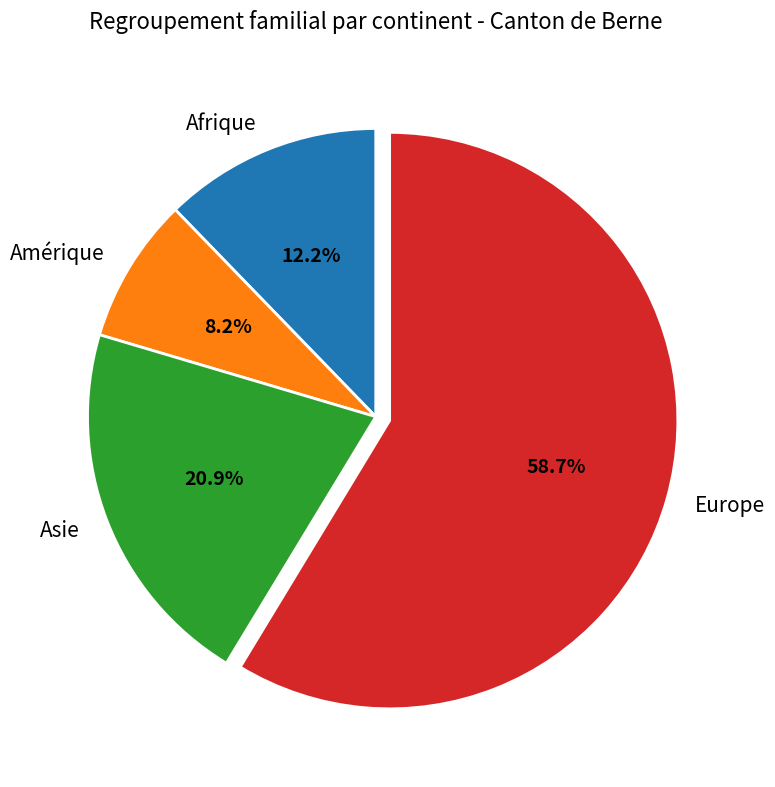

To the nearest percent, what percentage of the pie is Asie?

21%